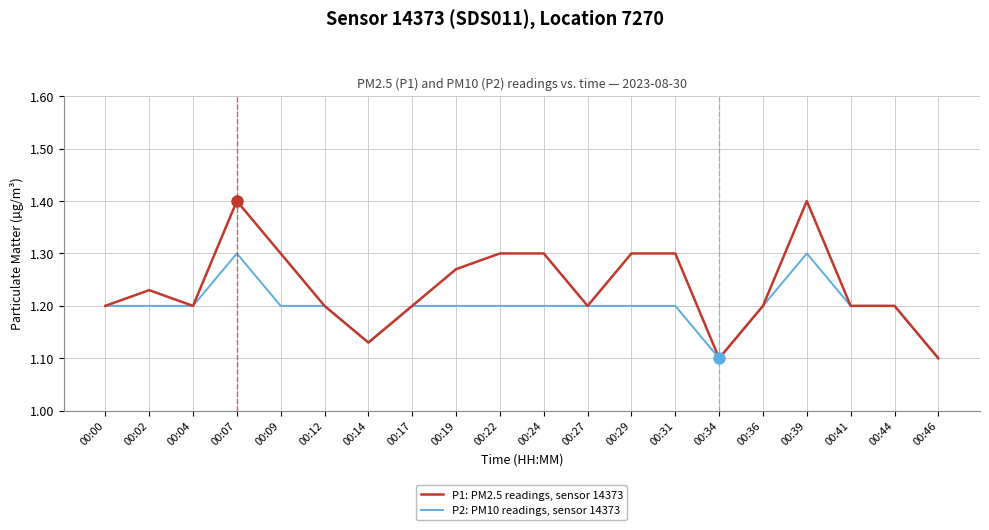

Count the P2: PM10 readings, sensor 14373 values in the range 1 to 2.

20